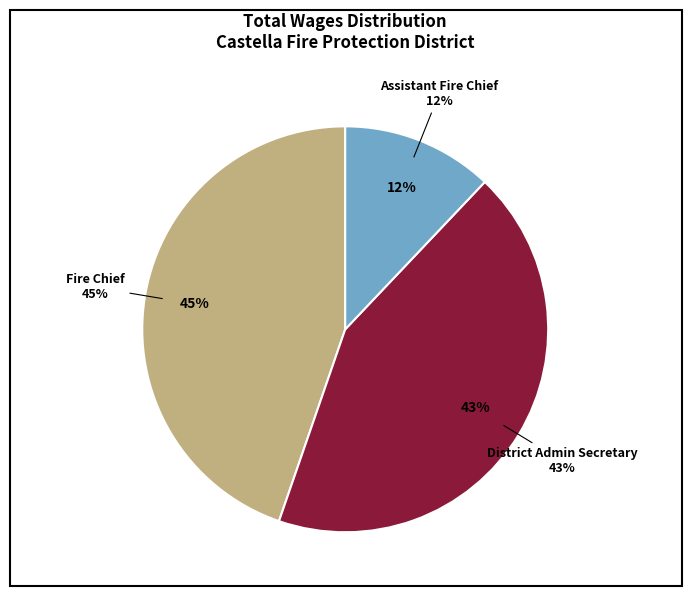

Which slice is the largest?

Fire Chief